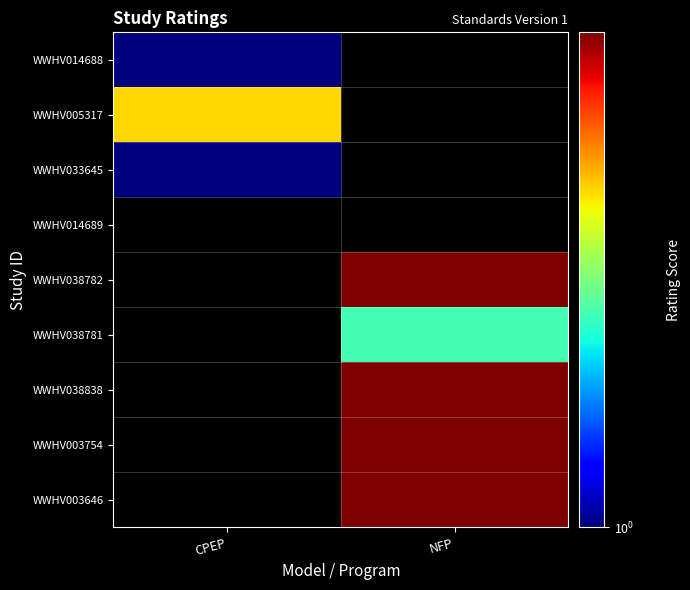

Reading left to right, transcribe all the data shown in this chart.

WWHV014688: CPEP=1	NFP=0
WWHV005317: CPEP=3	NFP=0
WWHV033645: CPEP=1	NFP=0
WWHV014689: CPEP=0	NFP=0
WWHV038782: CPEP=0	NFP=5
WWHV038781: CPEP=0	NFP=2
WWHV038838: CPEP=0	NFP=5
WWHV003754: CPEP=0	NFP=5
WWHV003646: CPEP=0	NFP=5